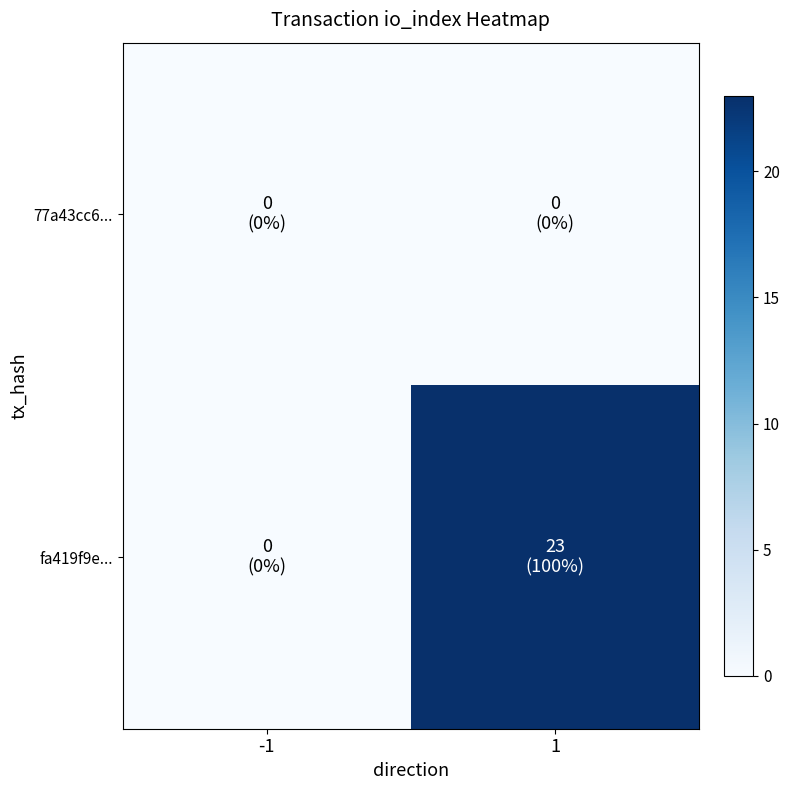

Reading right to left, what are all the values shown in this chart?

77a43cc6...: 1=0	-1=0
fa419f9e...: 1=23	-1=0